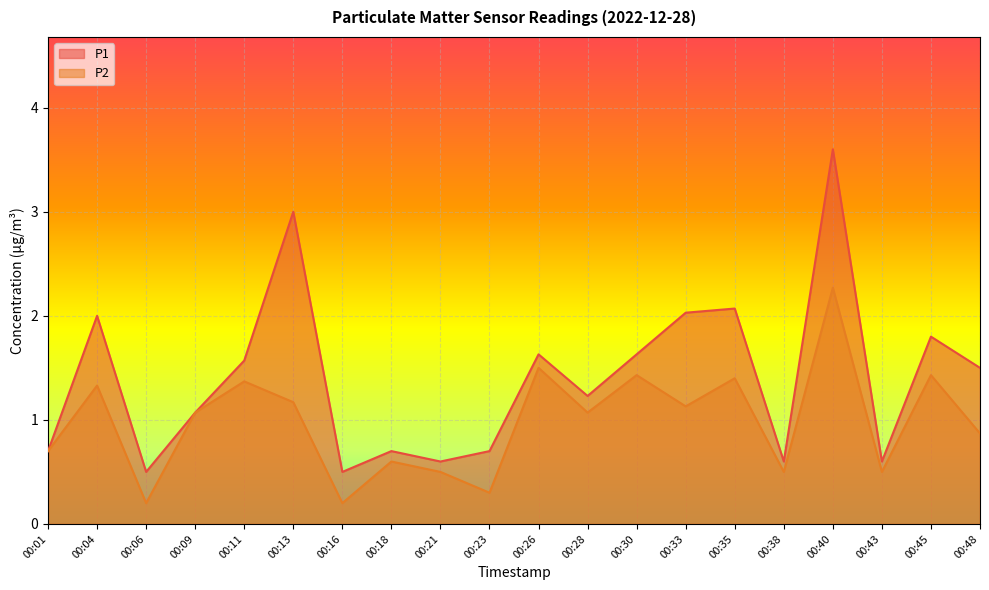

What are all the series names shown in the legend?

P1, P2